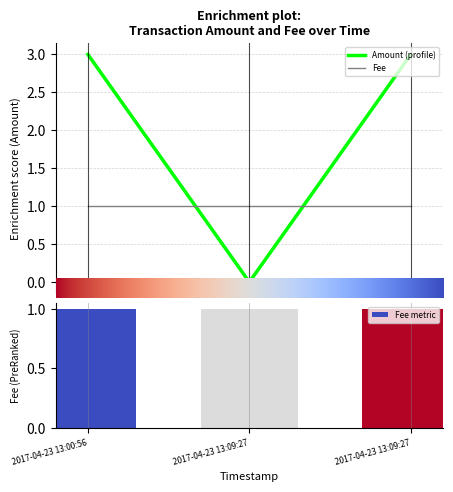

Rank the categories by value from lowest to highest.

2017-04-23 13:09:27, 2017-04-23 13:00:56, 2017-04-23 13:09:27